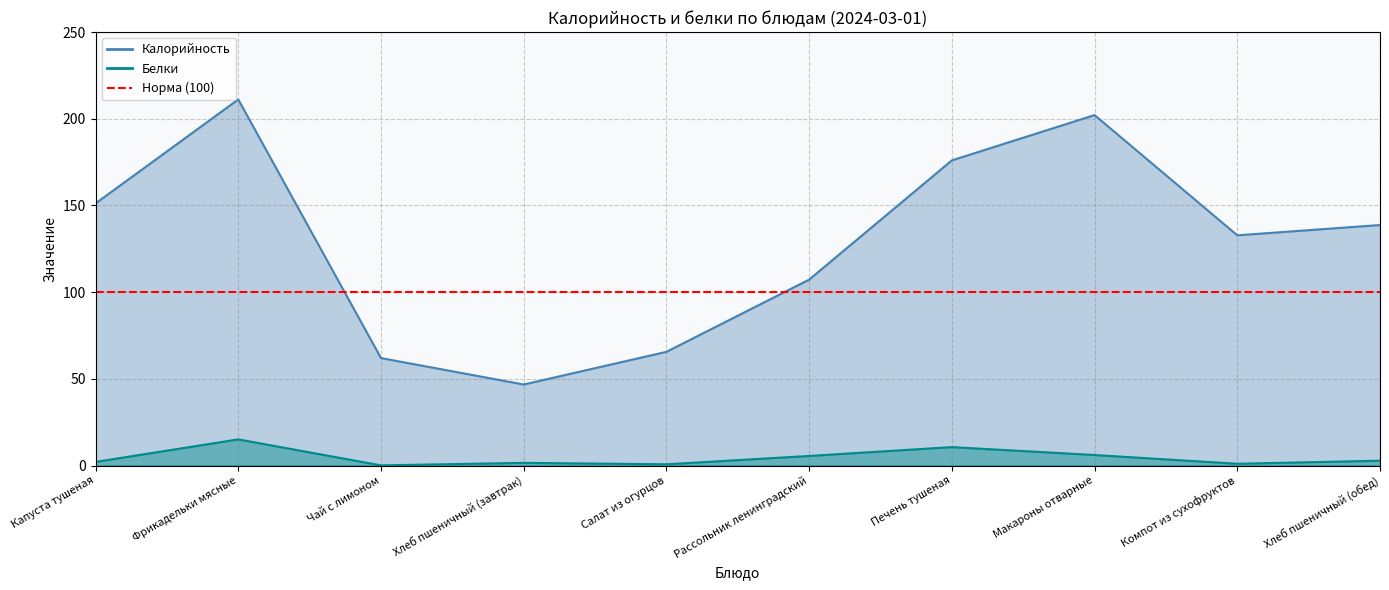

What is the difference between the maximum and minimum values in the Калорийность series?

164.4